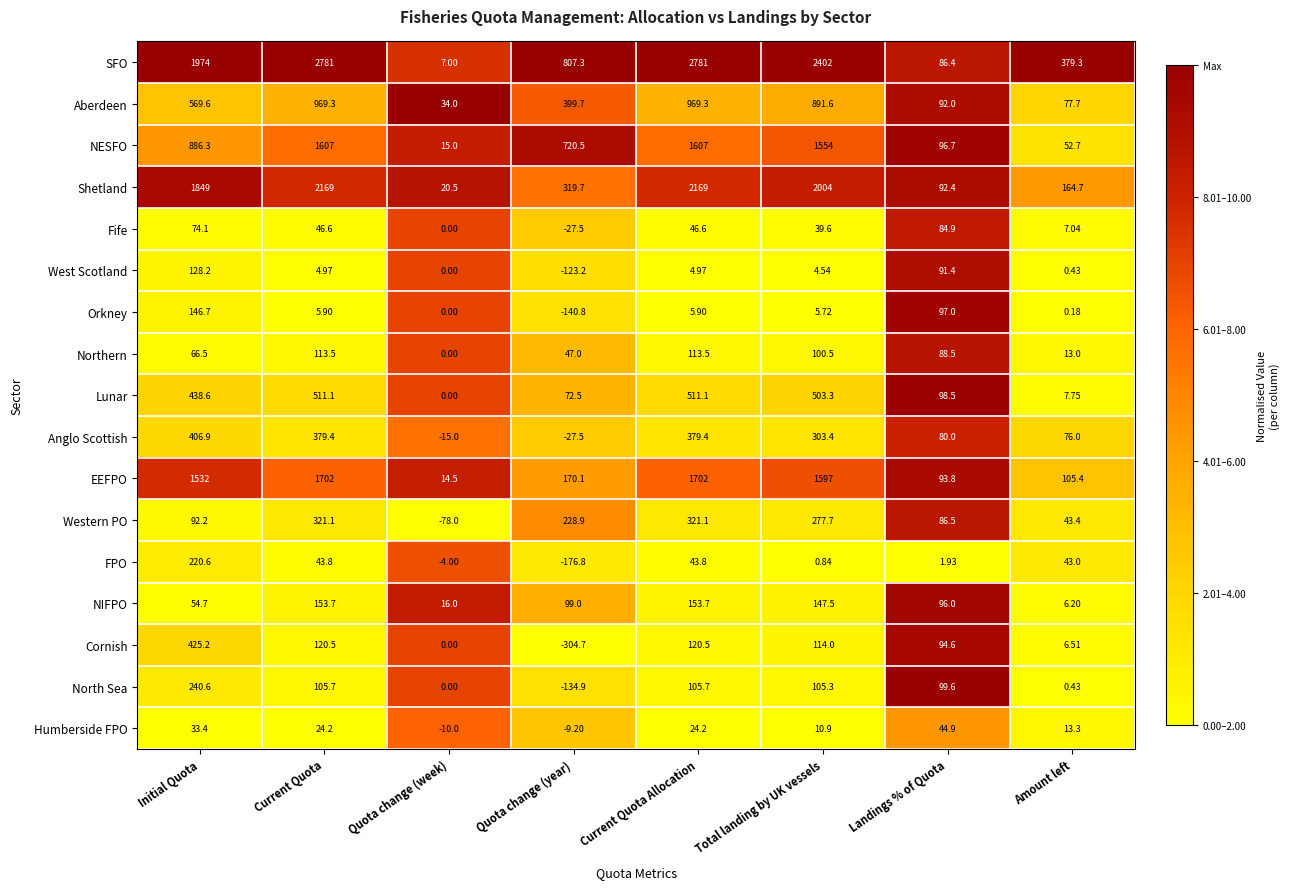

List the series in order of their peak value, lowest first.

Humberside FPO, Fife, Northern, West Scotland, Orkney, NIFPO, FPO, North Sea, Western PO, Anglo Scottish, Cornish, Lunar, Aberdeen, NESFO, EEFPO, Shetland, SFO